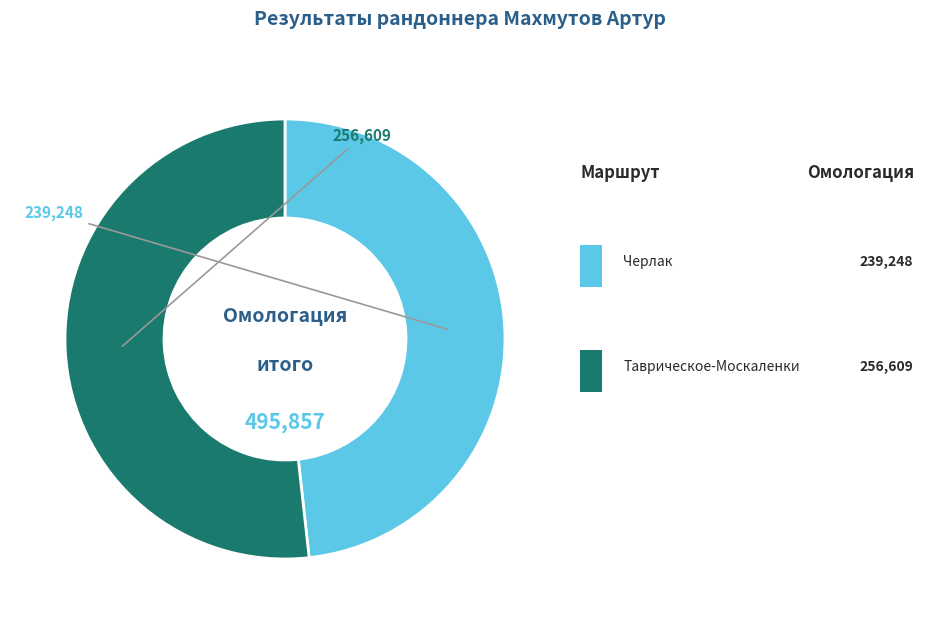

Is there a majority slice in this chart?

Yes